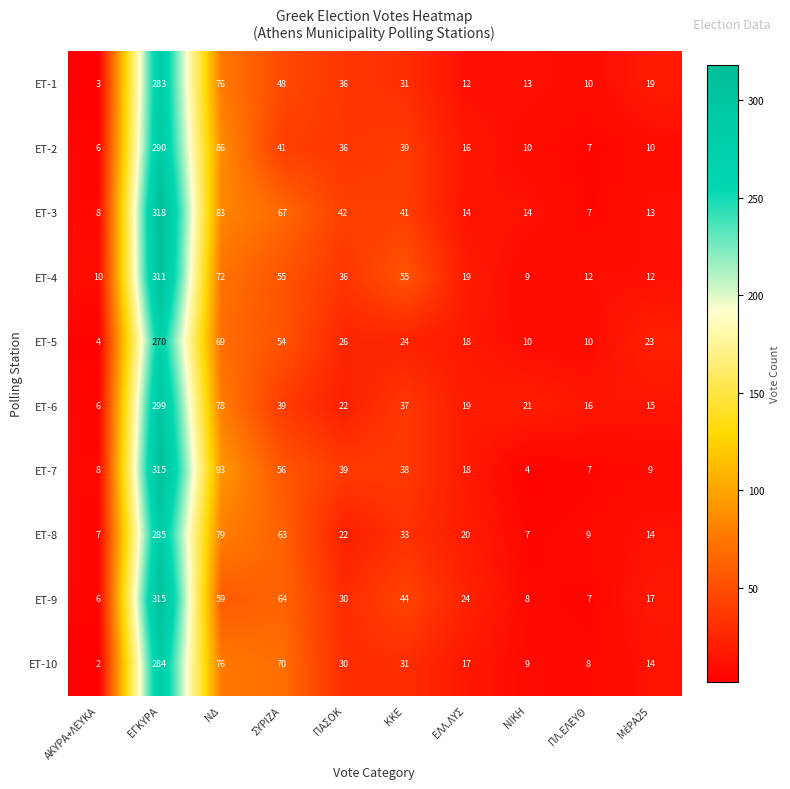

At which category is the sum across all series the highest?

ΕΓΚΥΡΑ